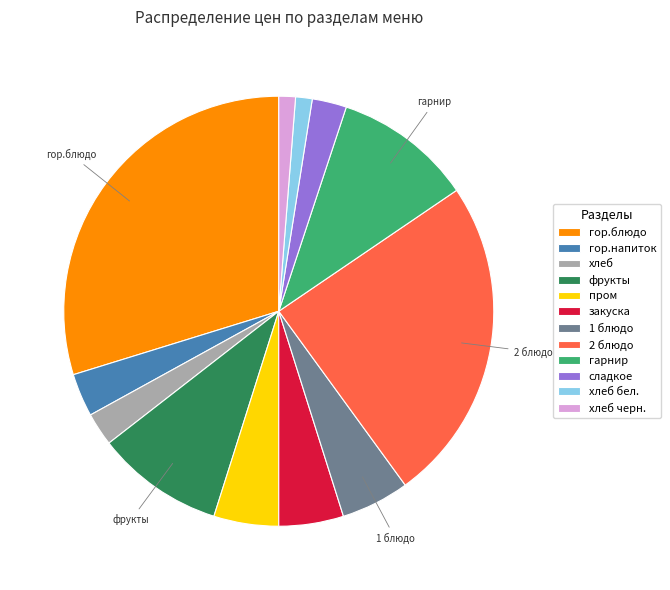

Do гор.напиток and сладкое together represent more than half of the pie?

No